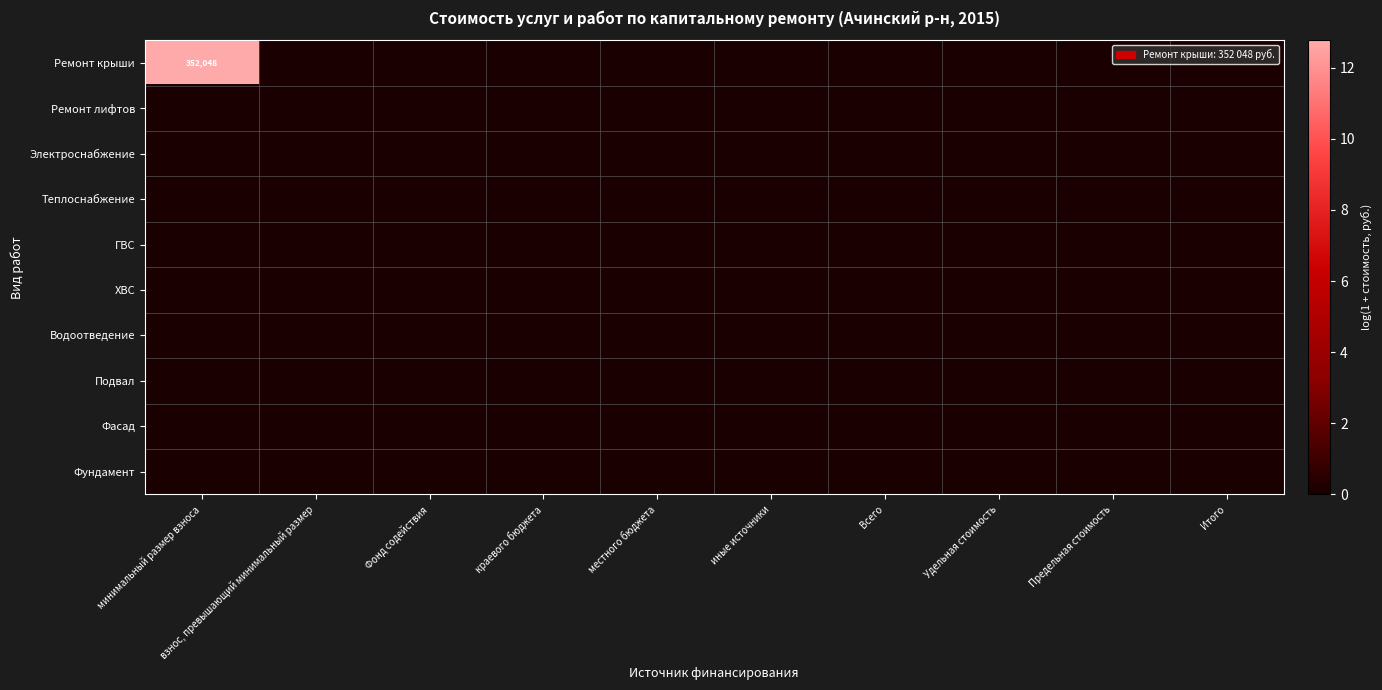

Which has a higher value, иные источники or взнос, превышающий минимальный размер?

иные источники